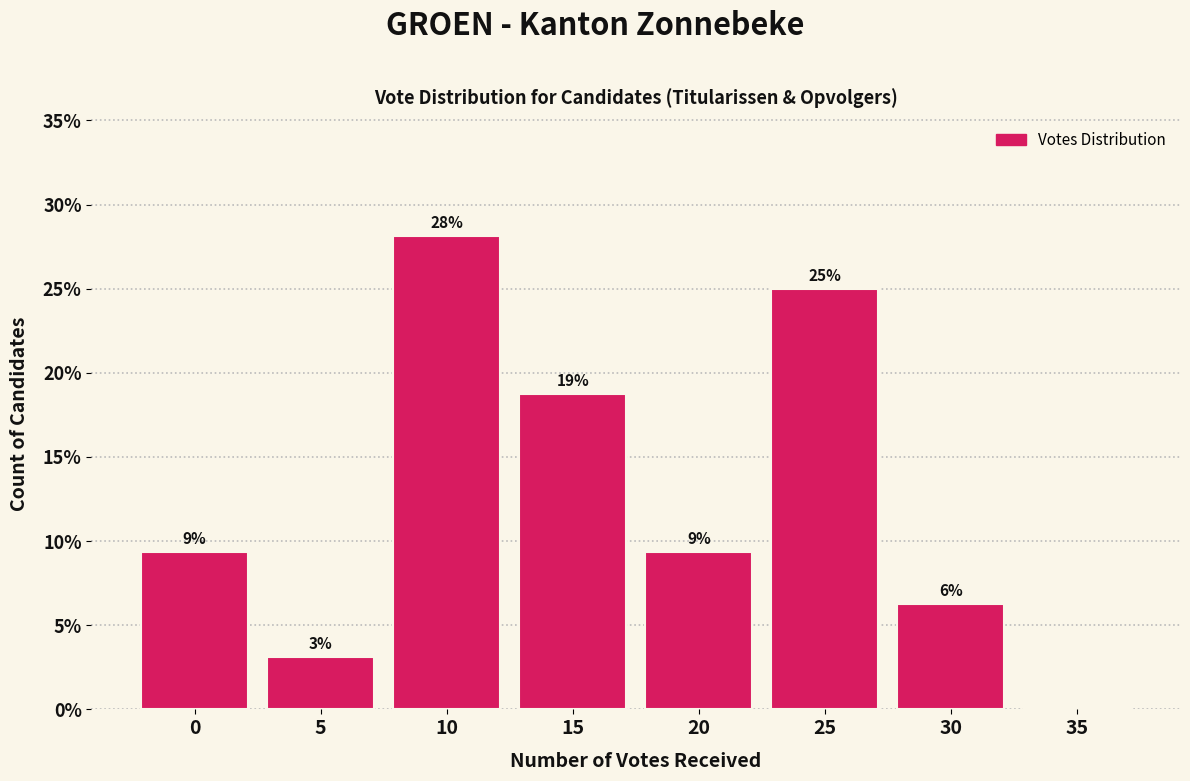

Are the bars horizontal?

No